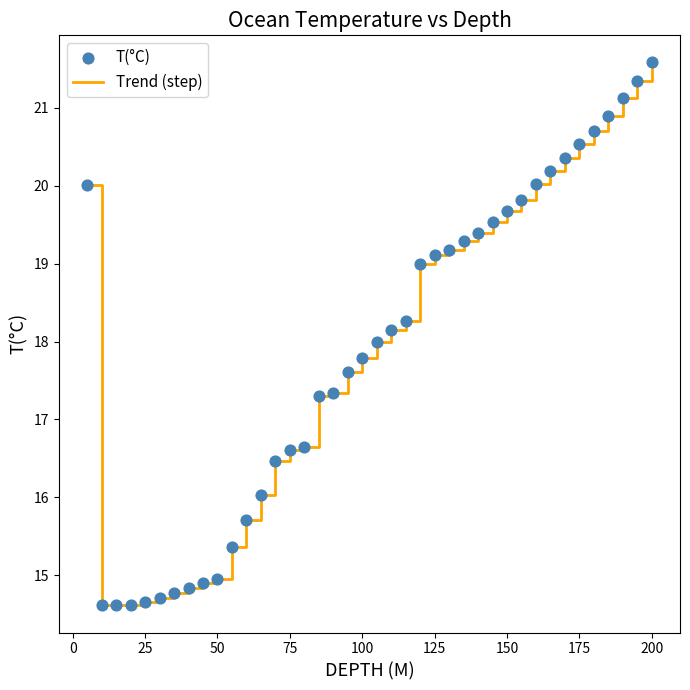

What is the maximum value shown in the chart?

21.6